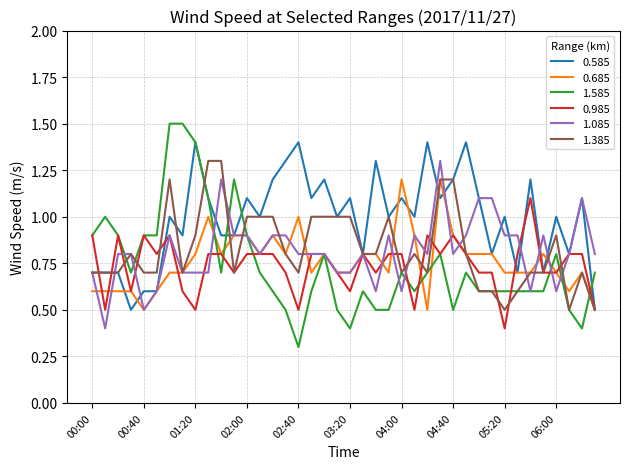

How many 0.685 values are between 0 and 1?

38